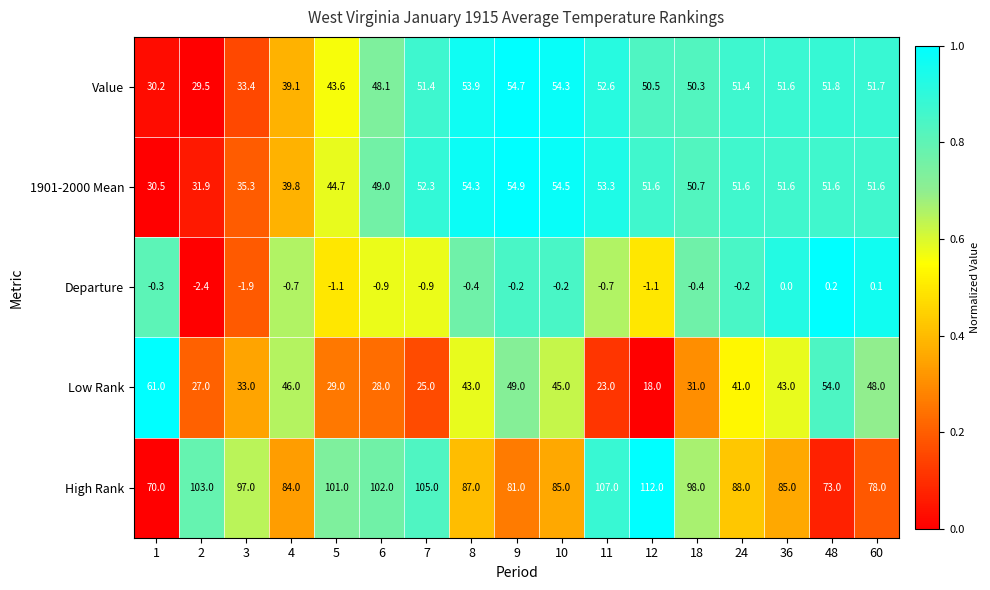

List the series in order of their peak value, highest first.

High Rank, Low Rank, 1901-2000 Mean, Value, Departure